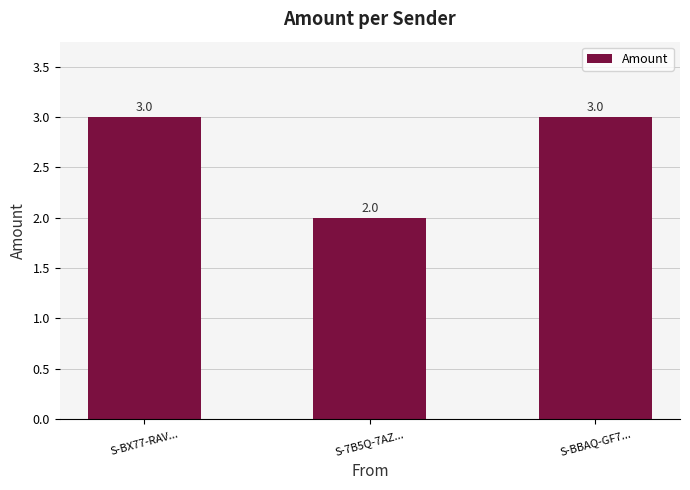

What is the change in value from S-BX77-RAV... to S-7B5Q-7AZ...?

-1